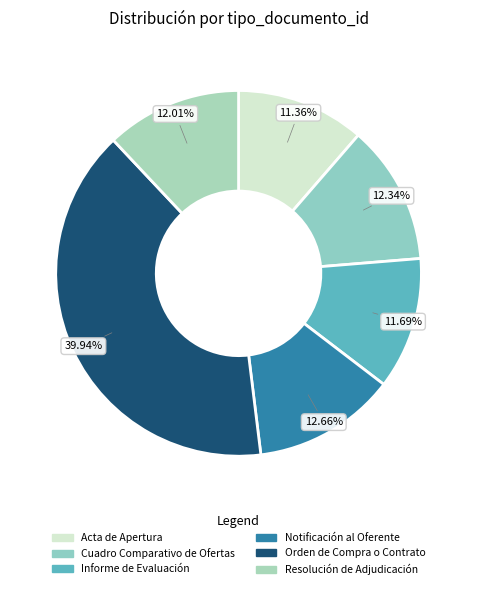

What is the smallest slice in the pie chart?

Acta de Apertura